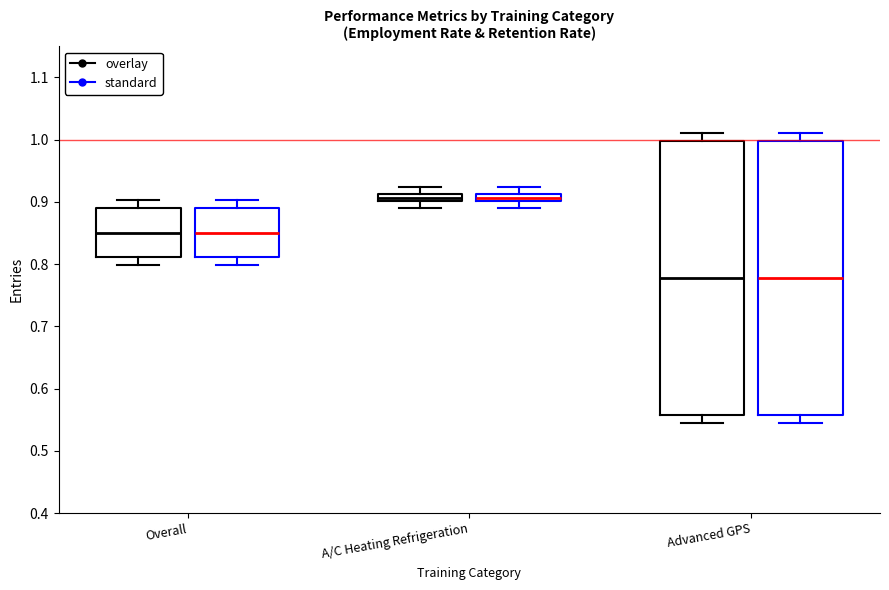

Where is the upper edge of the box for Advanced GPS (overlay) on the y-axis? The values are not printed on the chart, so give them approximately, as read against the axis.

1.00